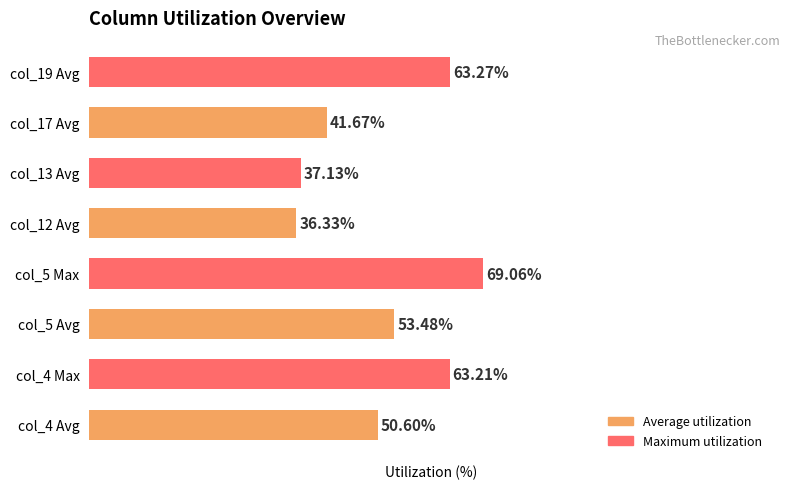

Which label corresponds to the smallest value in the chart?

col_12 Avg